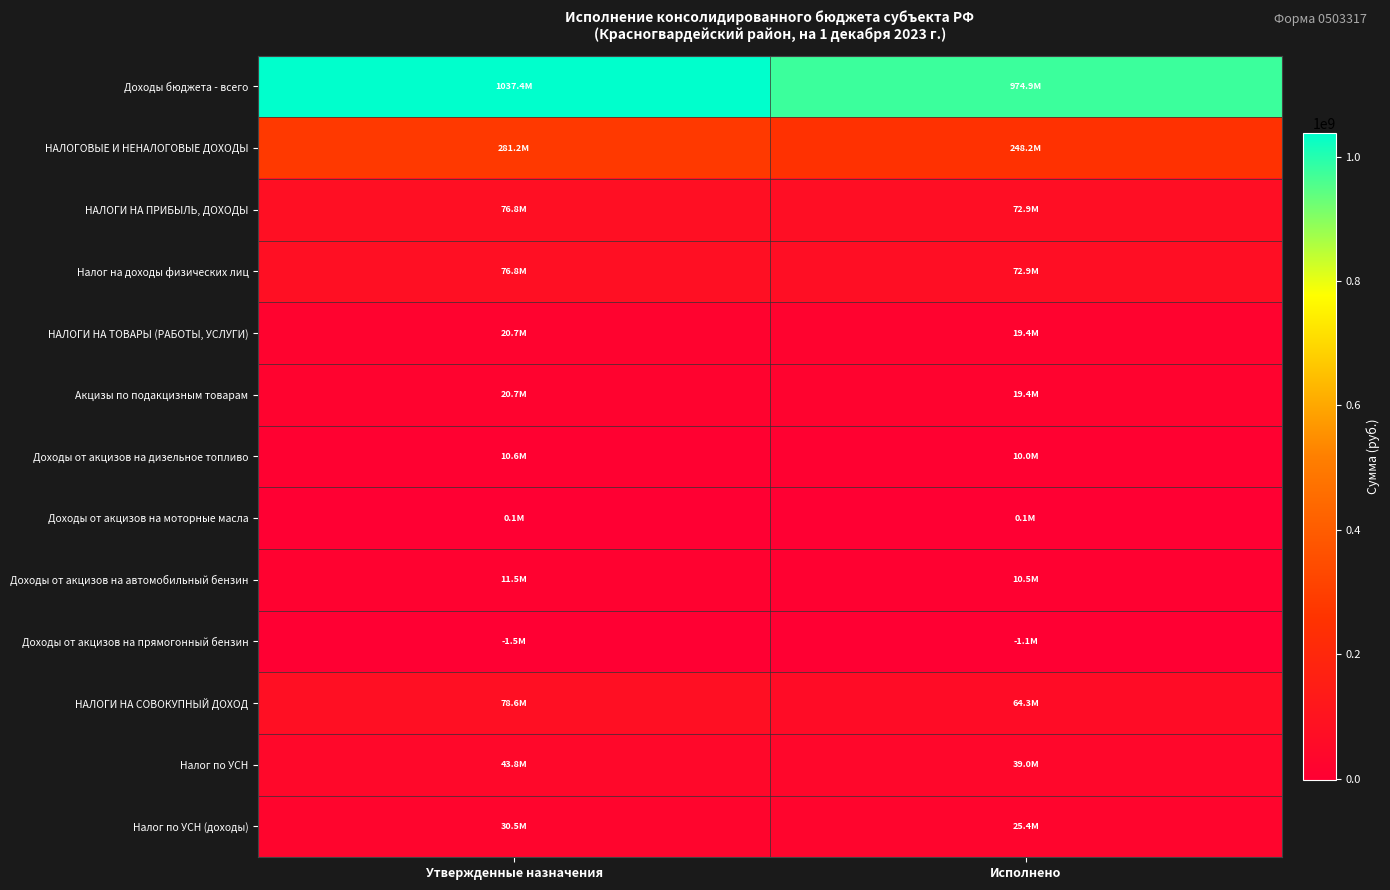

What is the difference between the highest and lowest values at Исполнено?

976037197.7